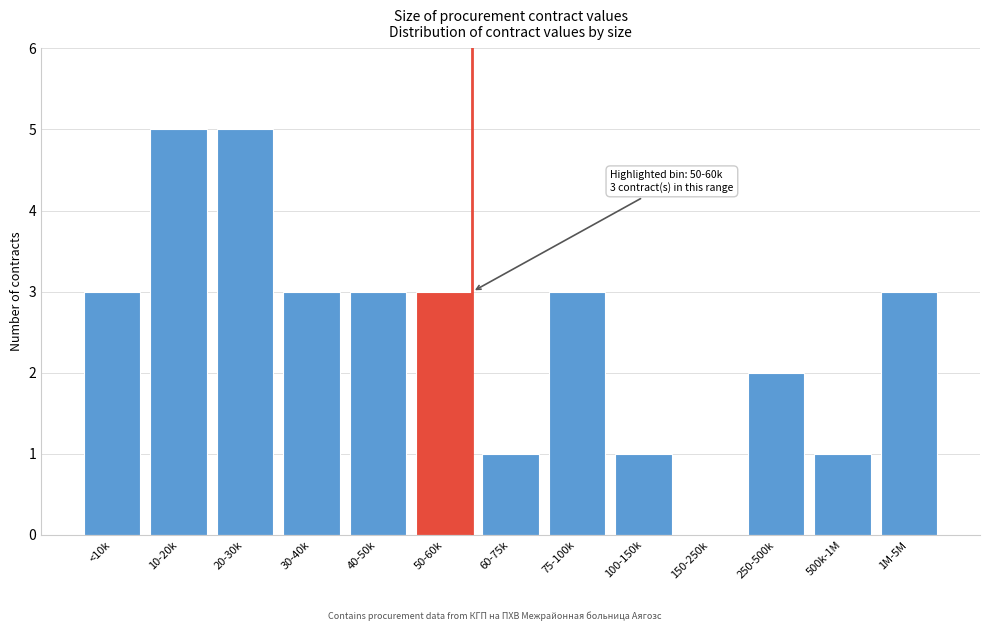

Reading left to right, transcribe all the data shown in this chart.

<10k=3	10-20k=5	20-30k=5	30-40k=3	40-50k=3	50-60k=3	60-75k=1	75-100k=3	100-150k=1	150-250k=0	250-500k=2	500k-1M=1	1M-5M=3